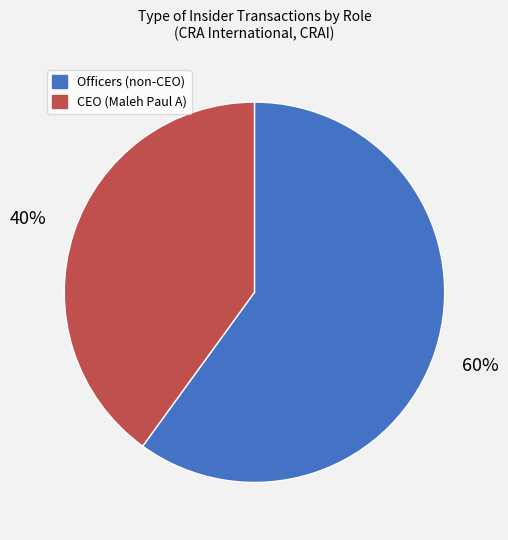

To the nearest percent, what is the difference between the largest and smallest slice percentages?

20%